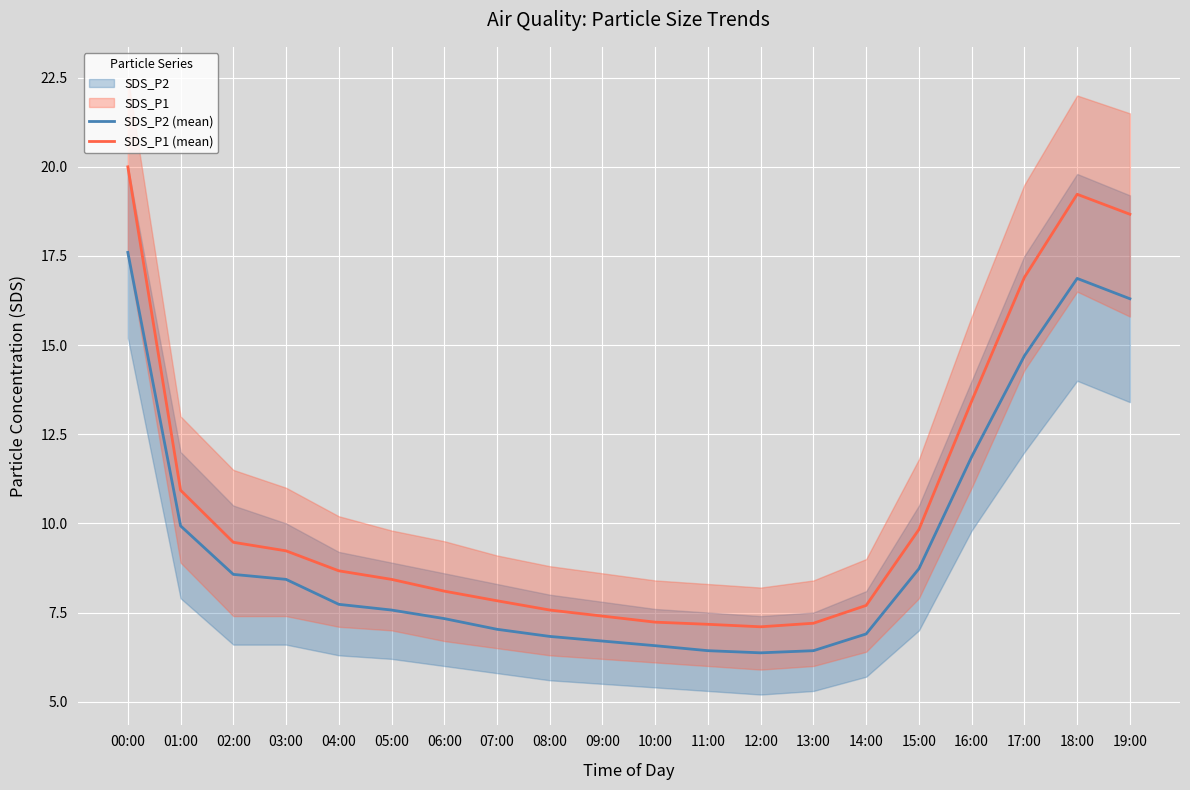

What is the value of the SDS_P2 (mean) point at the 20th from the left?

16.3